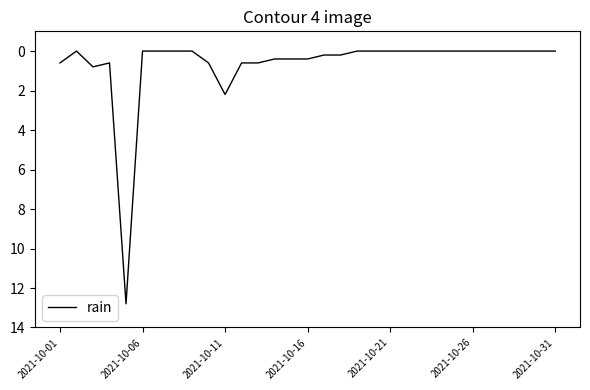

What is the difference between the maximum and minimum values?

12.8